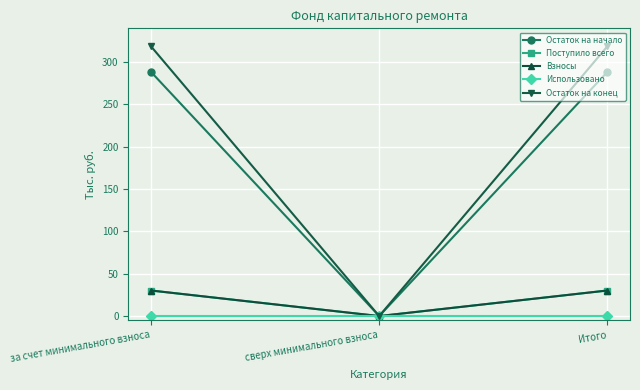

Does the chart have visible grid lines?

Yes